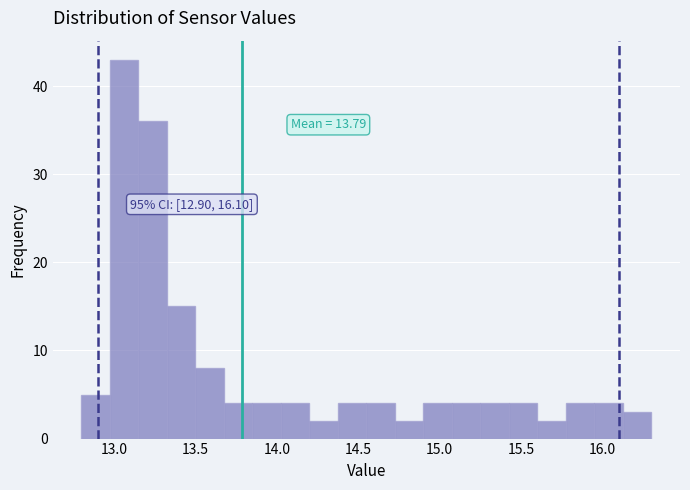

Around what value on the x-axis is the tallest bar? Give the approximate position of its centre, as read against the axis.

13.05